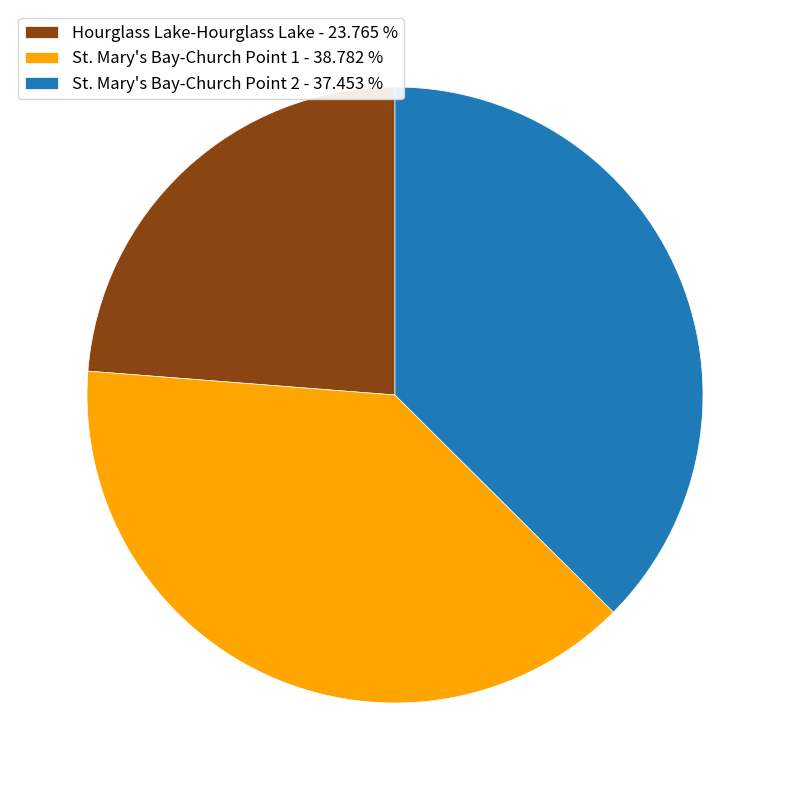

Approximately how many times larger is the value at St. Mary's Bay-Church Point 2 - 37.453 % compared to Hourglass Lake-Hourglass Lake - 23.765 %?

1.6